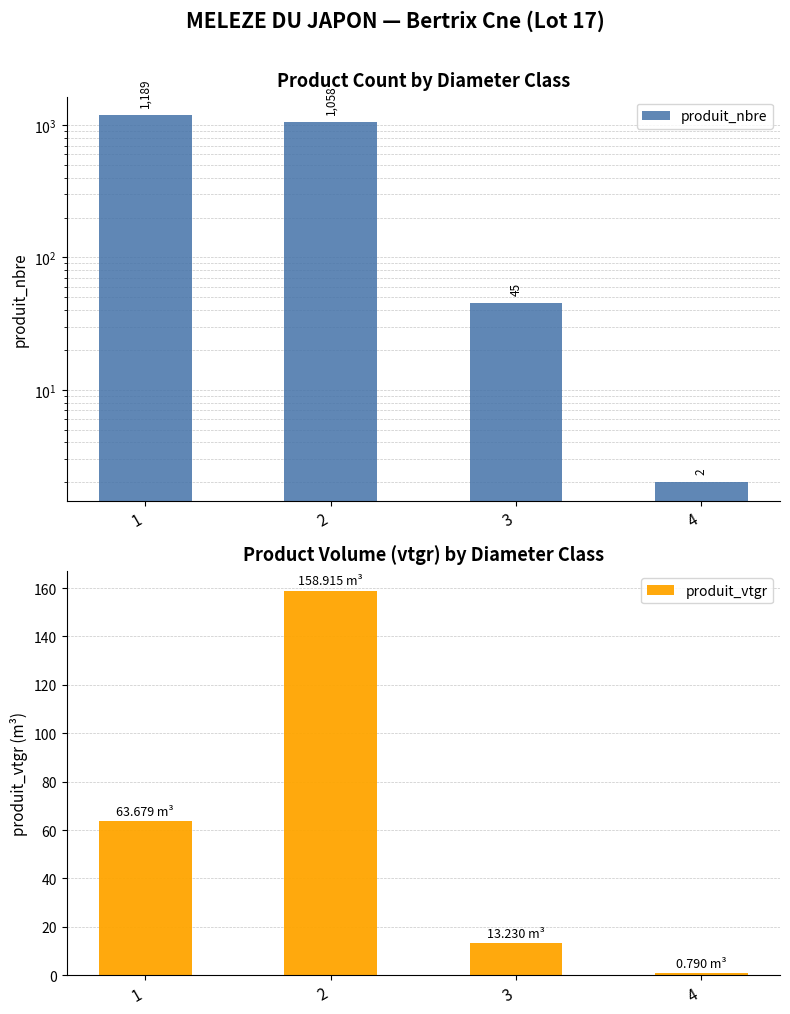

What is the spread (max minus min) of values at 3?

31.8